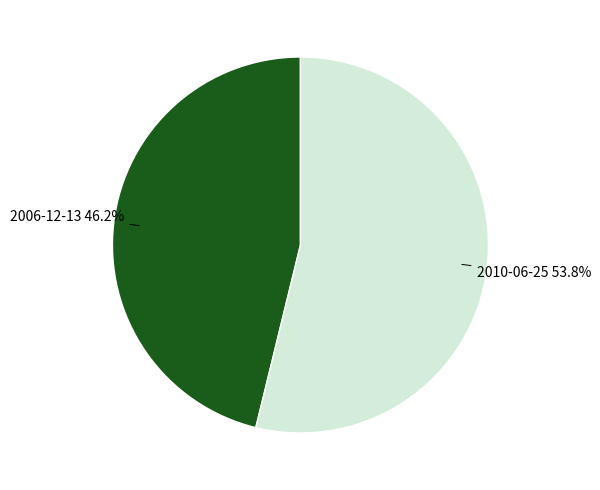

Approximately how many times larger is the value at 2006-12-13 compared to 2010-06-25?

0.9